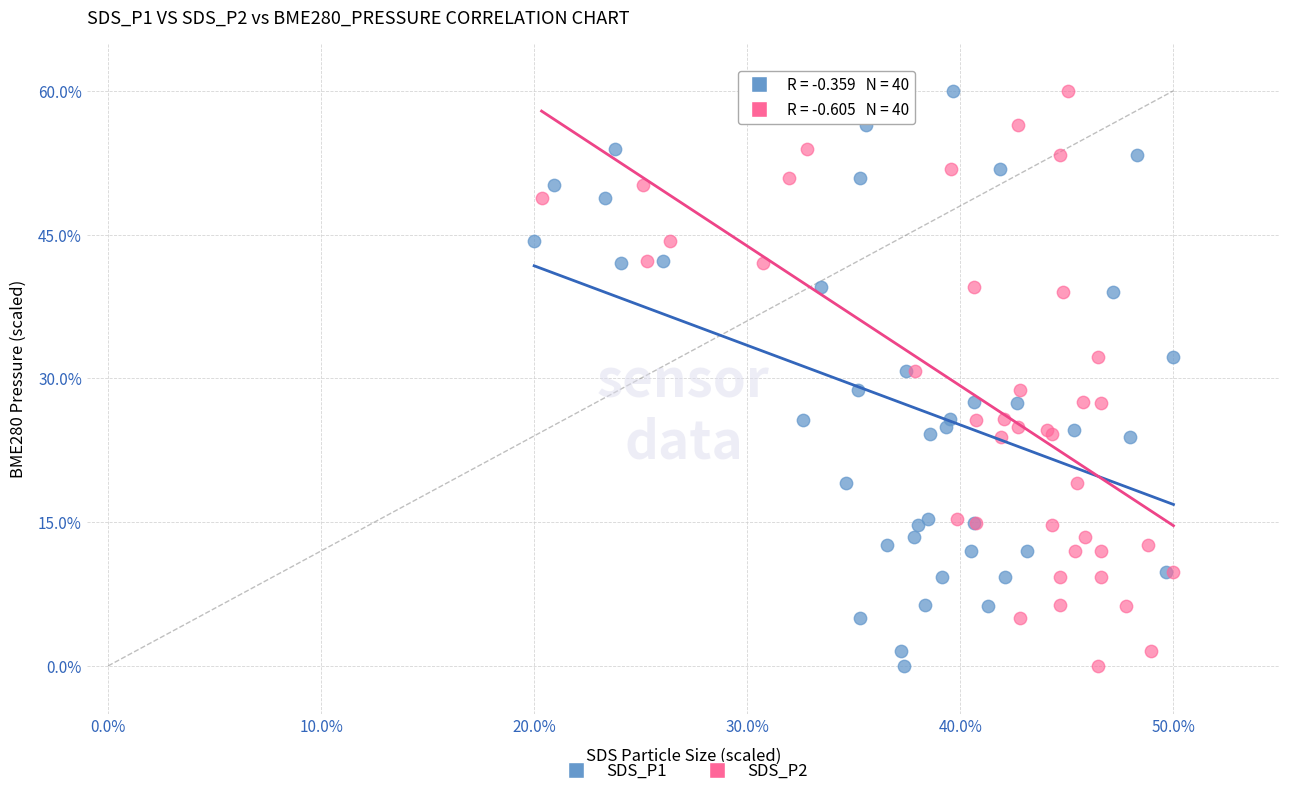

What are all the series names shown in the legend?

SDS_P1, SDS_P2